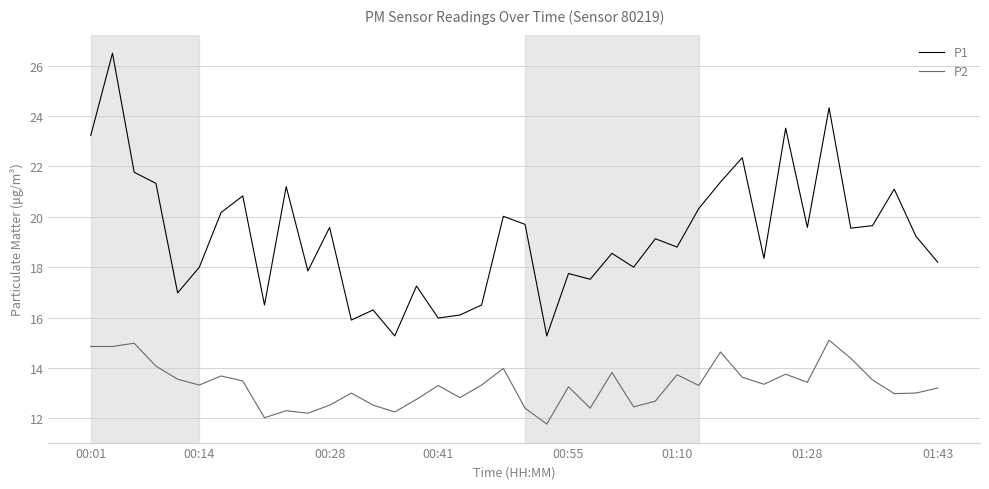

What are all the series names shown in the legend?

P1, P2